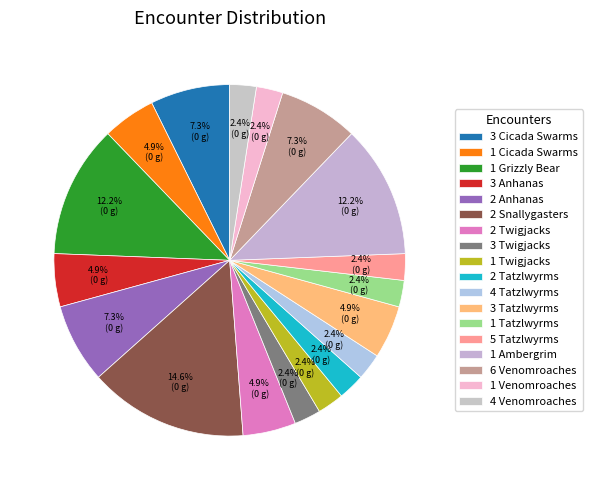

How much of the chart is everything except 2 Snallygasters?

85.4%